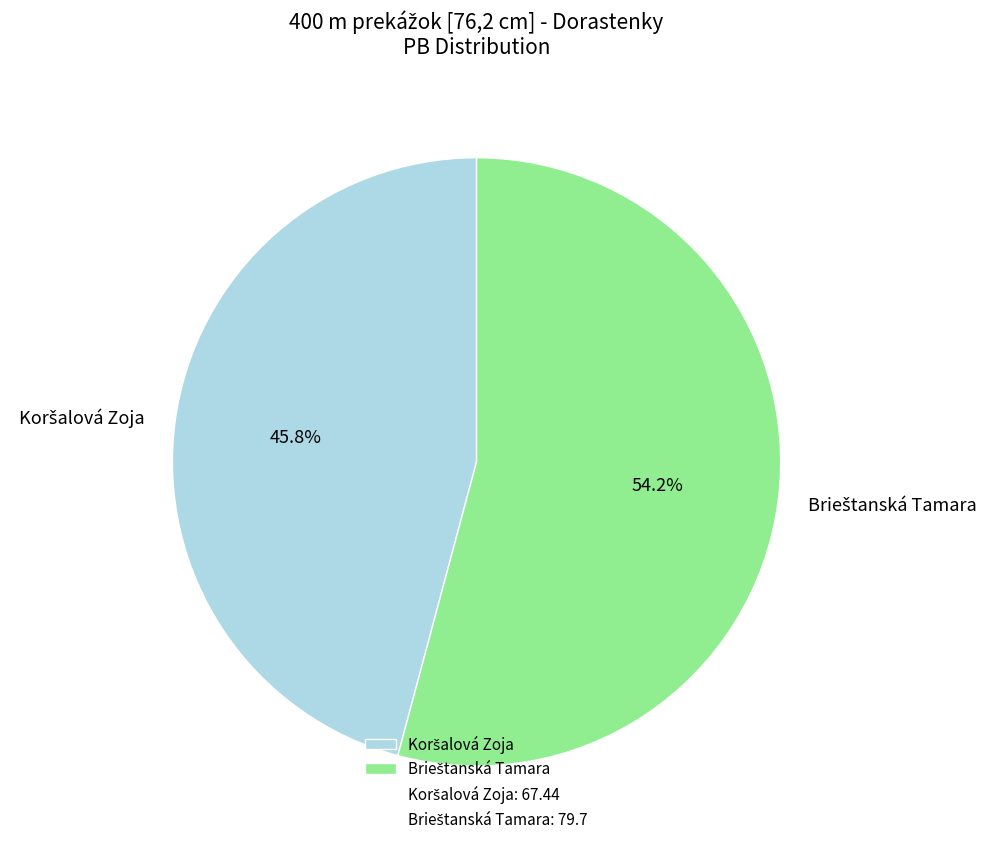

Is there any slice that represents more than half of the pie?

Yes